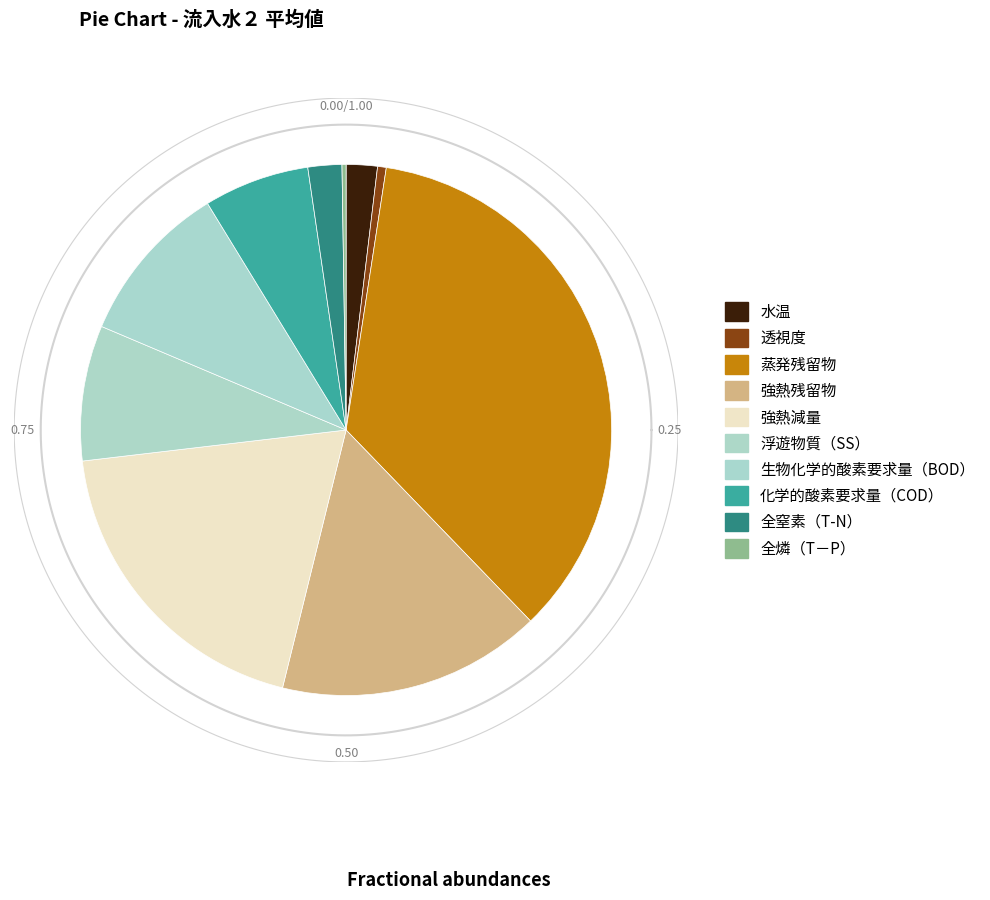

What is the change in value from 浮遊物質（SS） to 生物化学的酸素要求量（BOD）?

+20.0